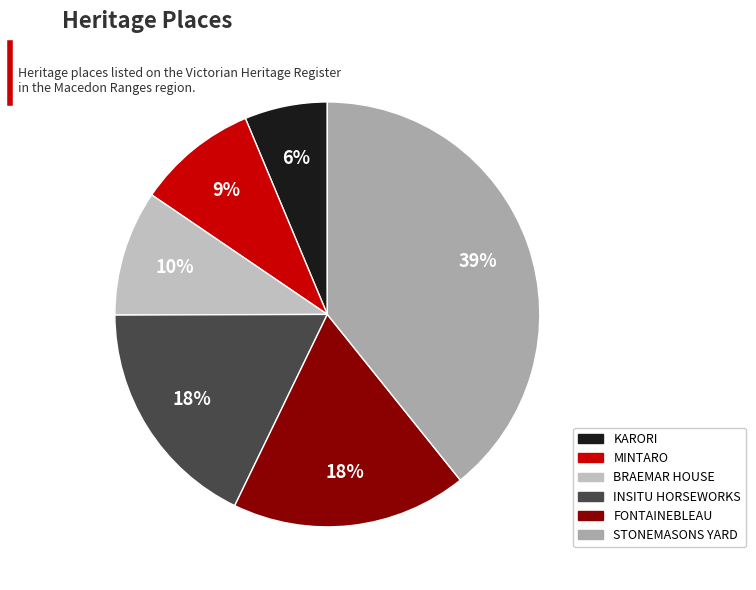

Which slice is the largest?

STONEMASONS YARD